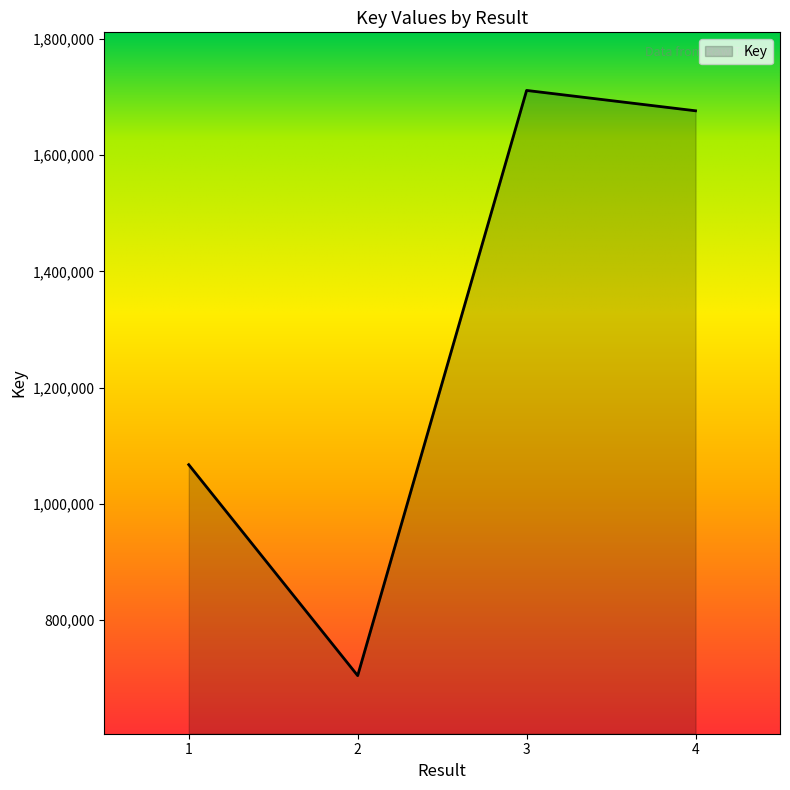

What is the difference between the values at 1 and 3?

644121